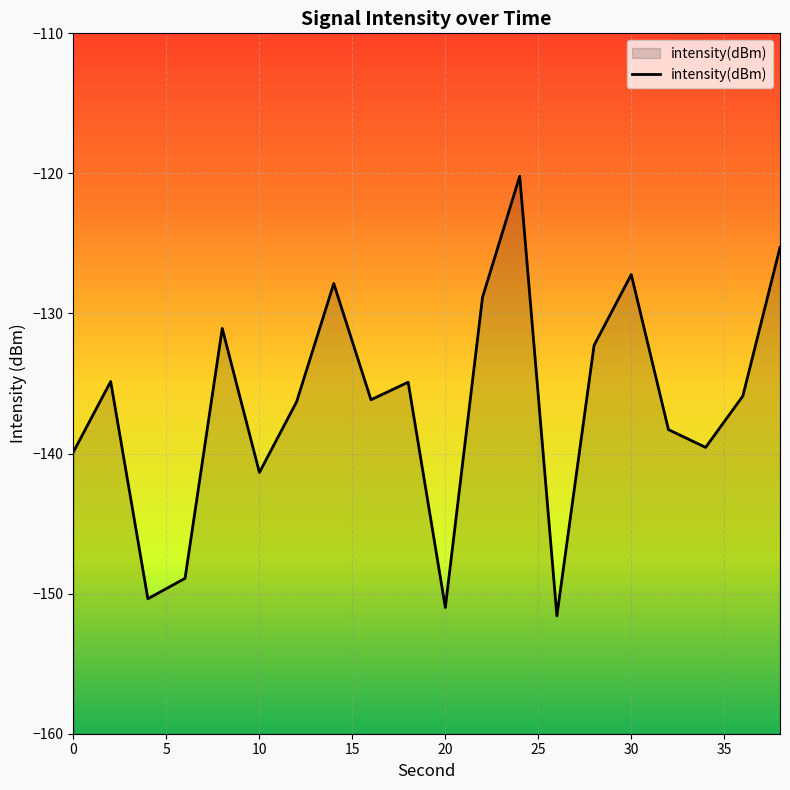

What value does the data have at 20?

-151.0